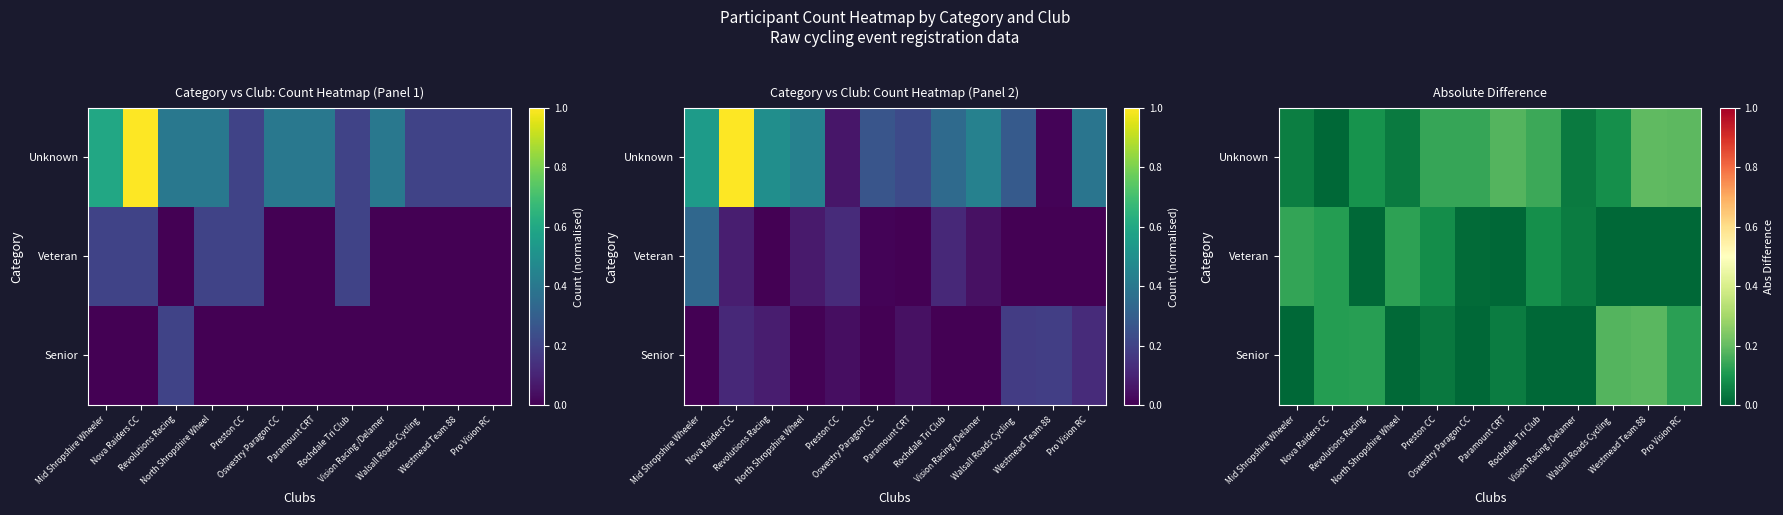

What is the difference between the second highest and second lowest values in the Veteran series?

0.1